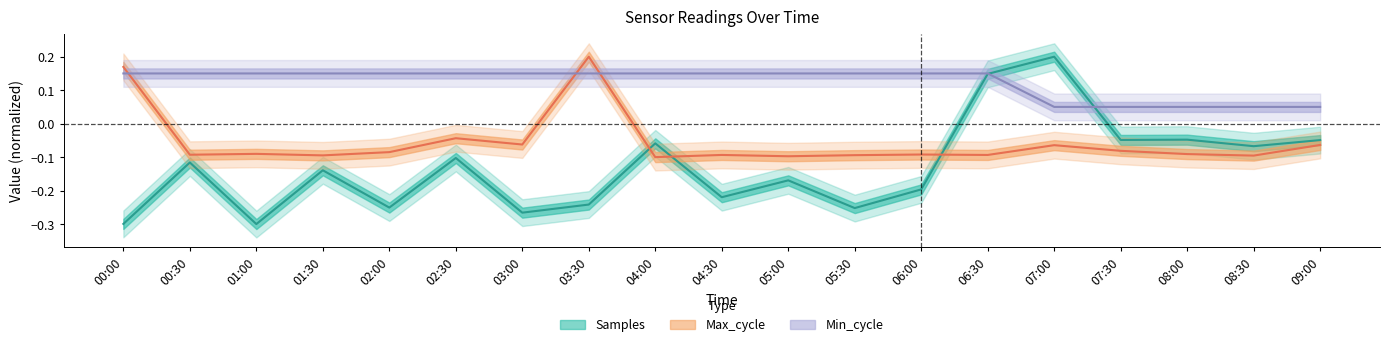

Reading left to right, what are all the values shown in this chart?

Samples: 00:00=-0.3	00:30=-0.1	01:00=-0.3	01:30=-0.1	02:00=-0.3	02:30=-0.1	03:00=-0.3	03:30=-0.2	04:00=-0.1	04:30=-0.2	05:00=-0.2	05:30=-0.3	06:00=-0.2	06:30=0.1	07:00=0.2	07:30=-0.0	08:00=-0.0	08:30=-0.1	09:00=-0.0
Max_cycle: 00:00=0.2	00:30=-0.1	01:00=-0.1	01:30=-0.1	02:00=-0.1	02:30=-0.0	03:00=-0.1	03:30=0.2	04:00=-0.1	04:30=-0.1	05:00=-0.1	05:30=-0.1	06:00=-0.1	06:30=-0.1	07:00=-0.1	07:30=-0.1	08:00=-0.1	08:30=-0.1	09:00=-0.1
Min_cycle: 00:00=0.2	00:30=0.2	01:00=0.2	01:30=0.2	02:00=0.2	02:30=0.2	03:00=0.2	03:30=0.2	04:00=0.2	04:30=0.2	05:00=0.2	05:30=0.2	06:00=0.2	06:30=0.2	07:00=0.1	07:30=0.1	08:00=0.1	08:30=0.1	09:00=0.1